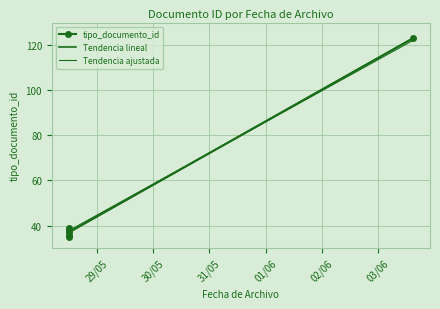

What is the difference between the values at 2013-06-03 14:53:13 and 2013-05-28 12:05:40?

88